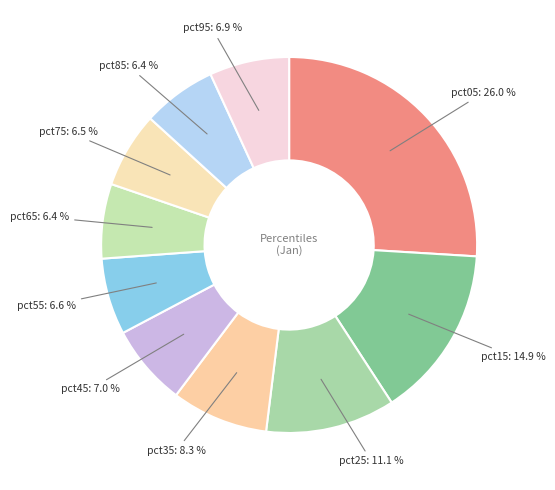

True or false: pct25 accounts for 1% of the total.

False